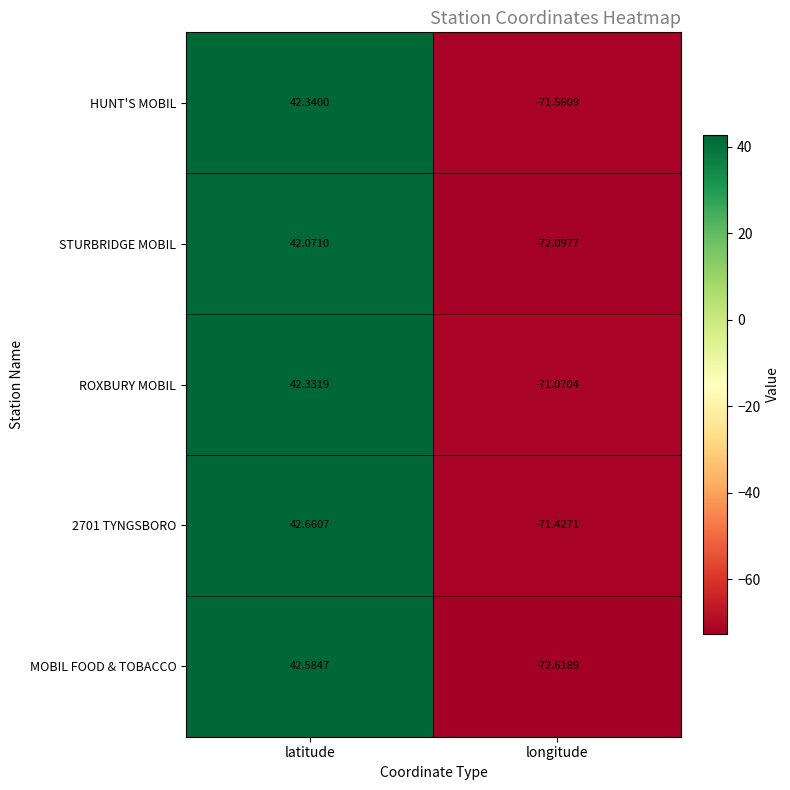

Which label corresponds to the smallest value in the chart?

longitude